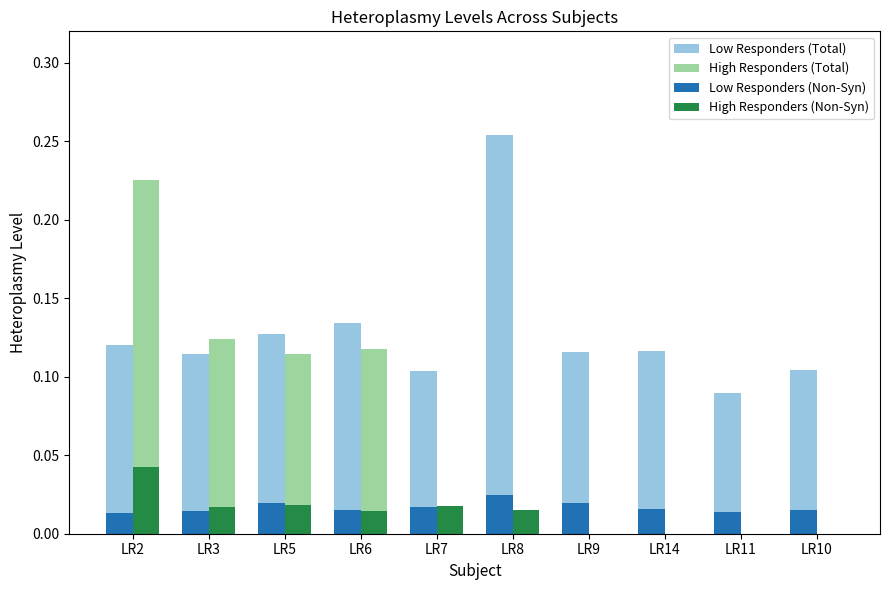

Is the value of High Responders (Non-Syn) at LR9 greater than the value of Low Responders (Non-Syn) at LR3?

No